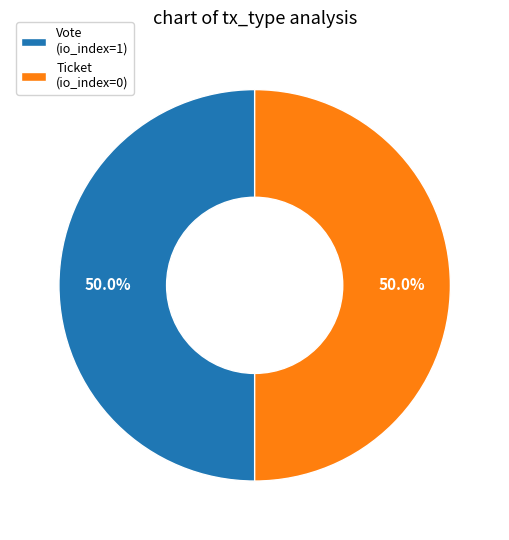

Do Vote (io_index=1) and Ticket (io_index=0) together represent more than half of the pie?

Yes